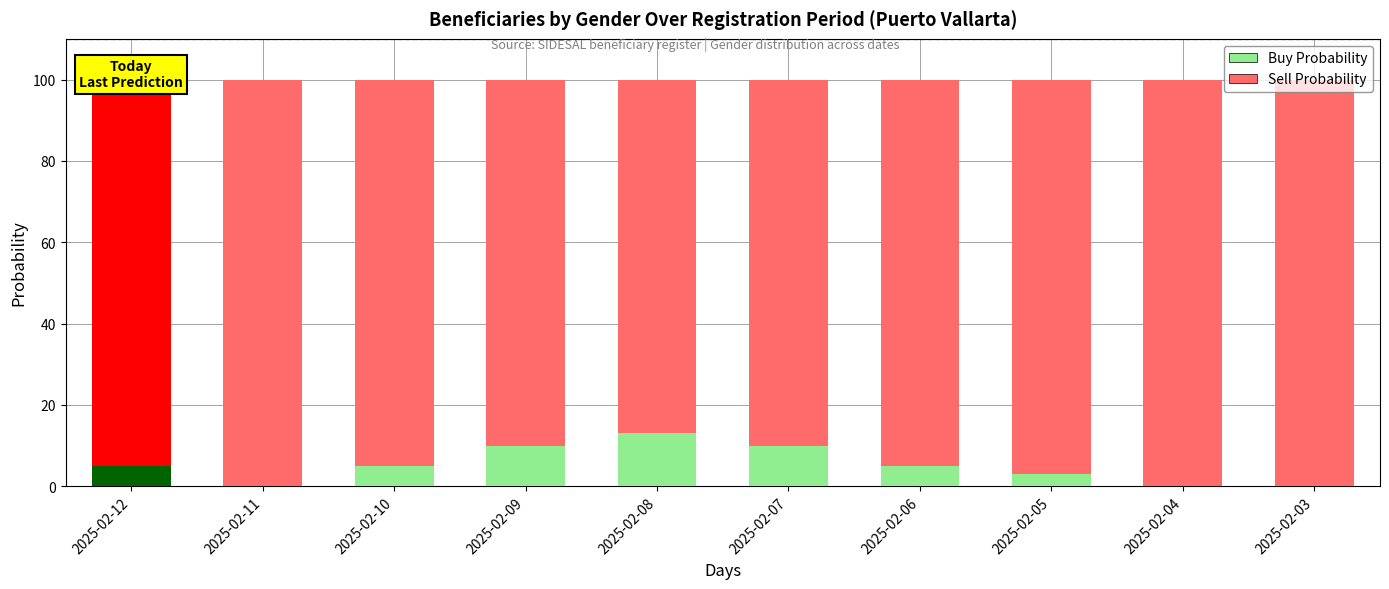

What is the sum of all Buy Probability values?

51